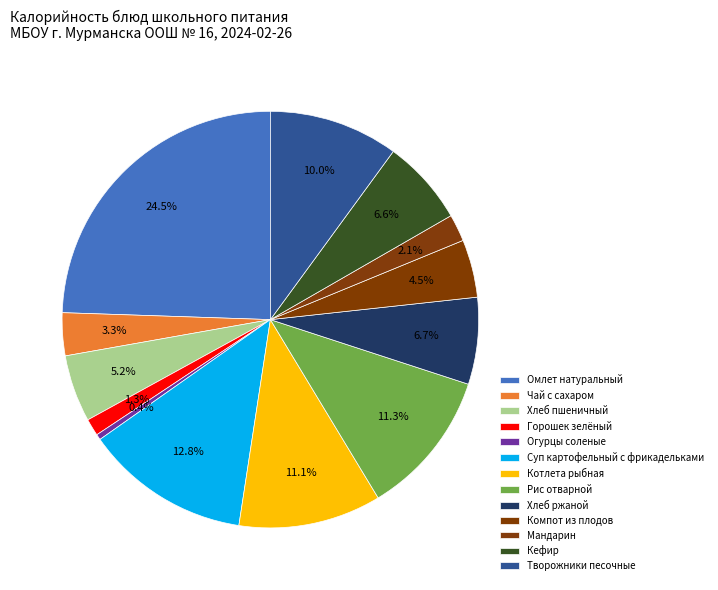

Count the number of slices in the pie.

13